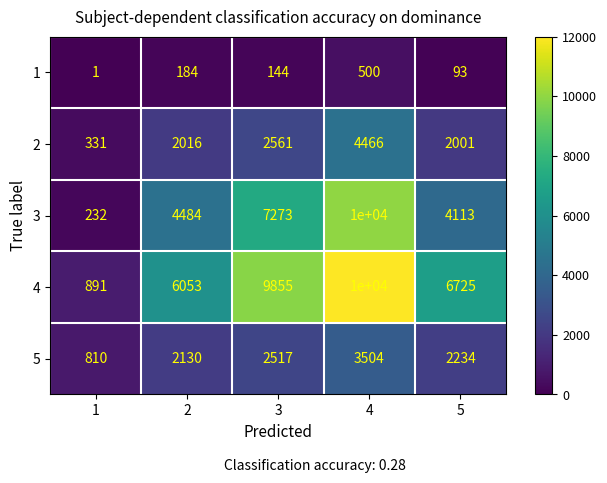

Reading right to left, list all the values displayed in this chart.

1: 93	500	144	184	1
2: 2001	4466	2561	2016	331
3: 4113	10000	7273	4484	232
4: 6725	10000	9855	6053	891
5: 2234	3504	2517	2130	810